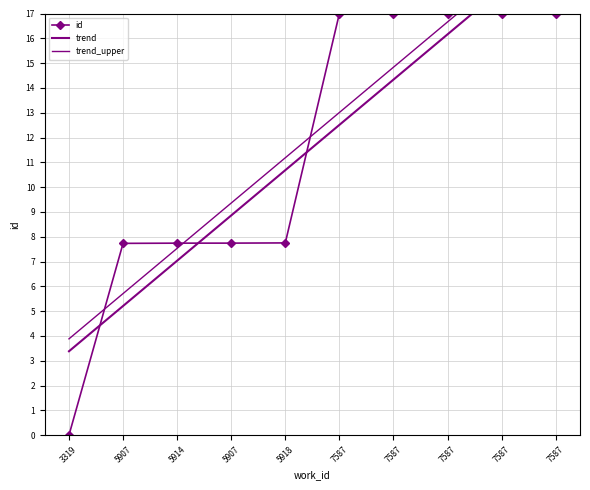

At which label is trend_upper closest to 12?

5918